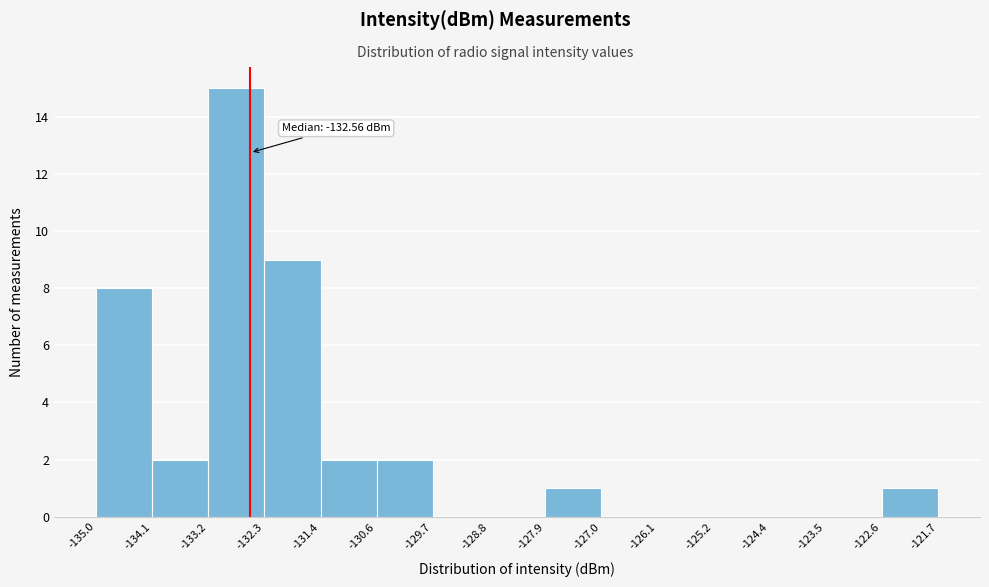

Which range on the x-axis has the tallest bar?

-133.2 to -132.3